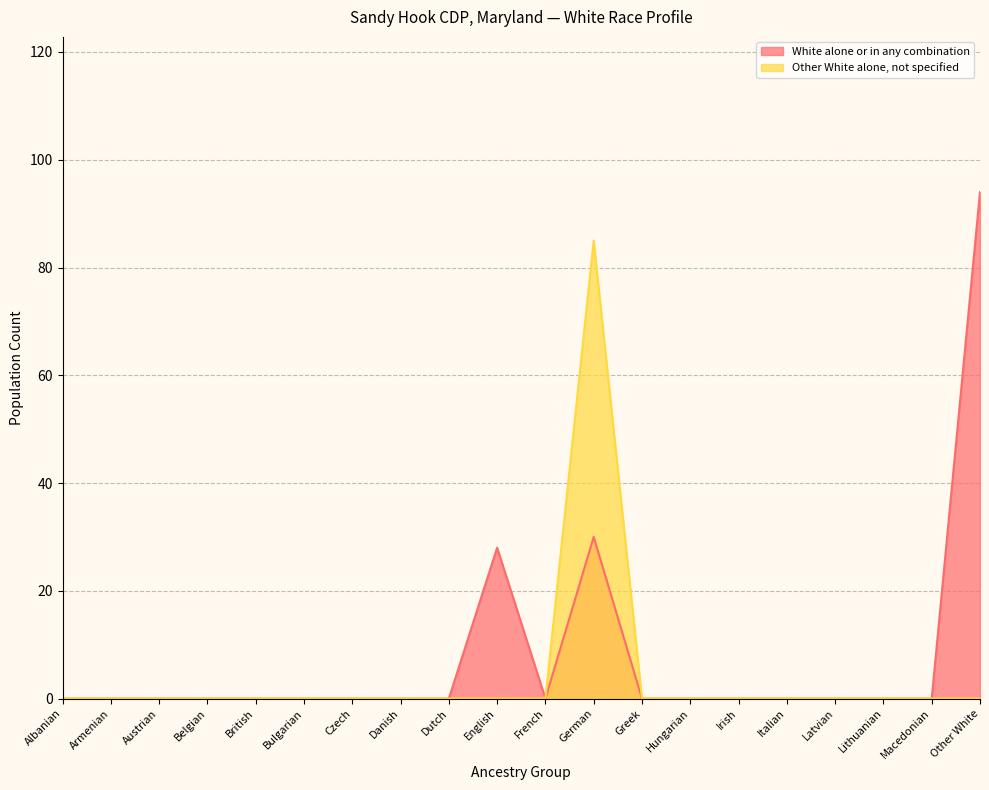

How many data points does each series have?

20